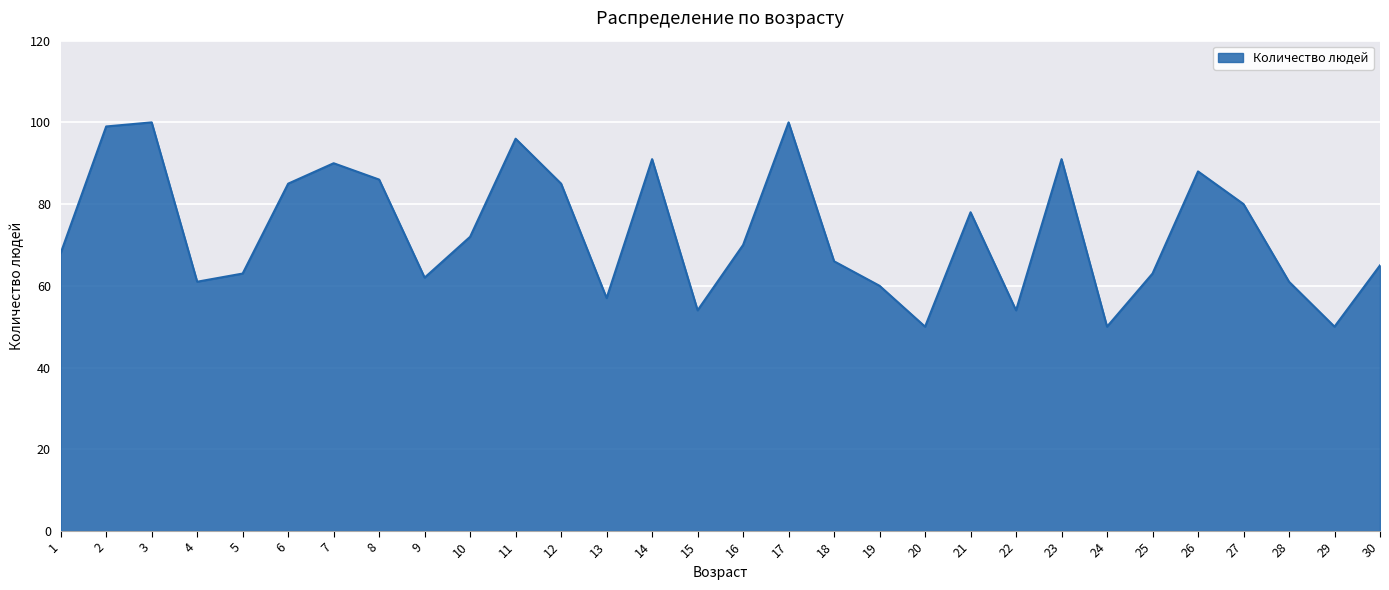

Is it true that the value at 28 is 24?

False